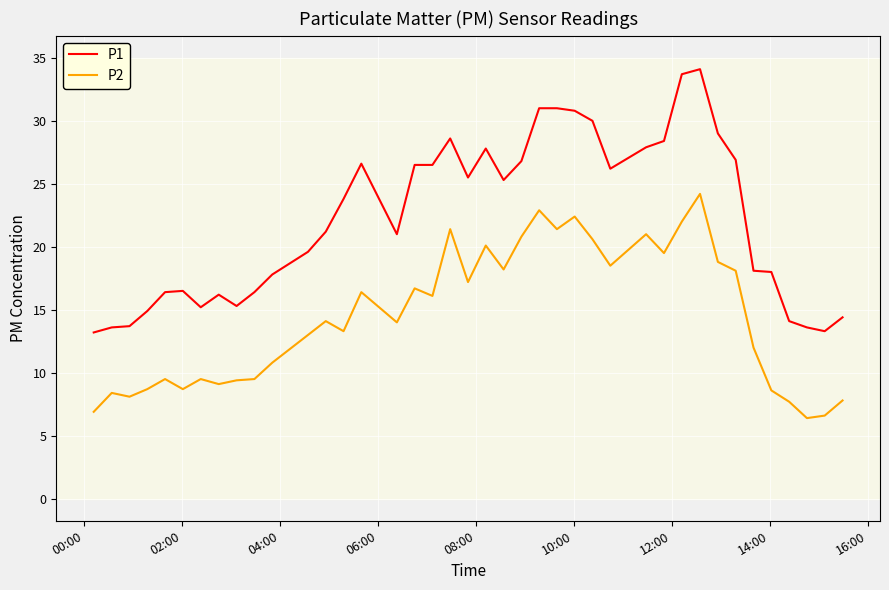

How many values in the P1 series exceed 23?

20